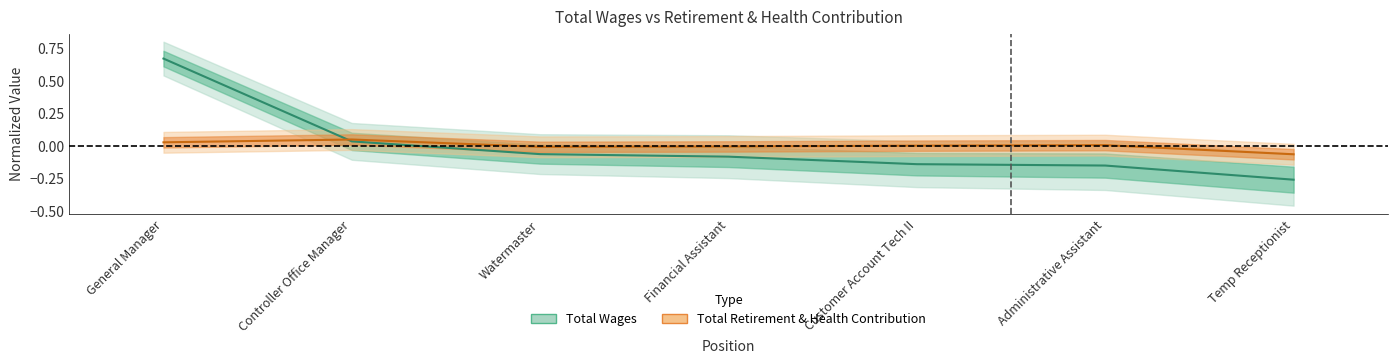

Which category has the lowest value in the Total Wages series?

Temp Receptionist